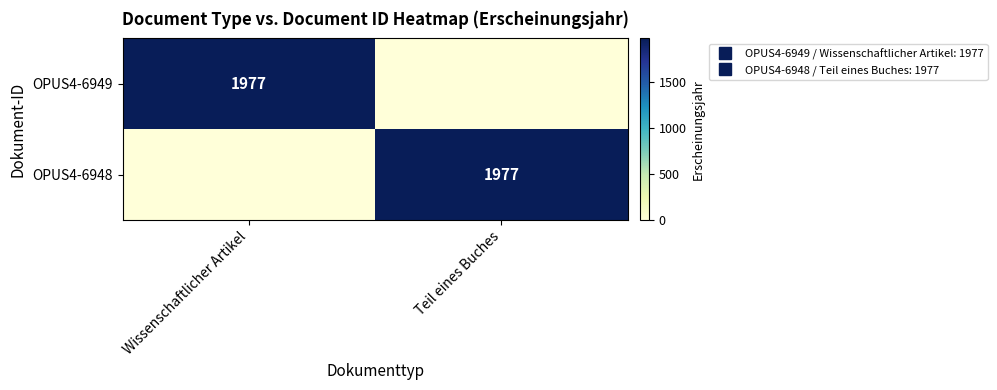

At which label is OPUS4-6949 closest to 988?

Teil eines Buches